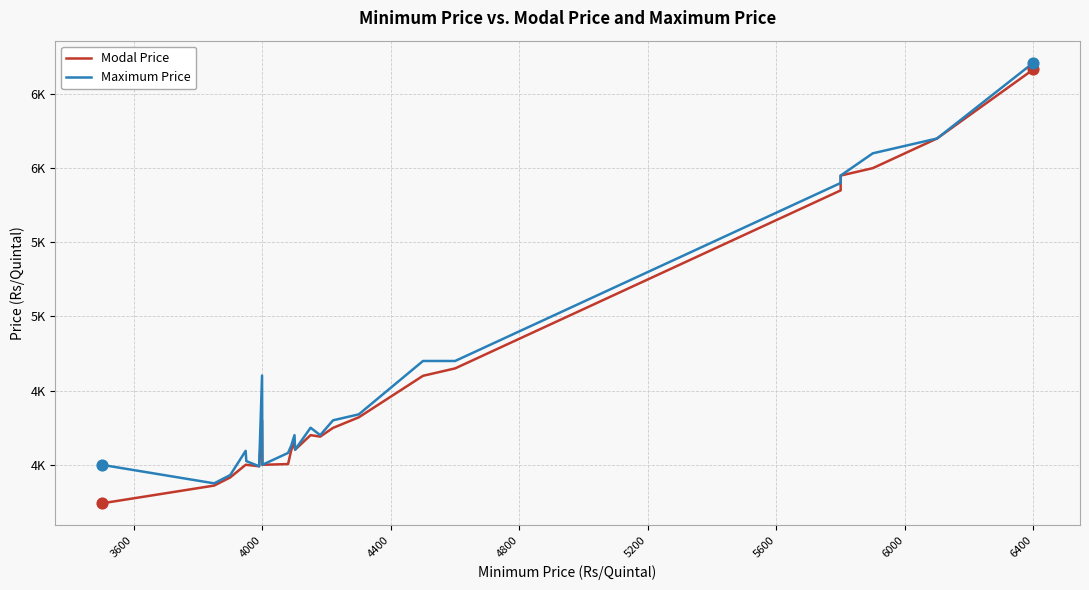

Which series contains the lowest Y value?

Modal Price